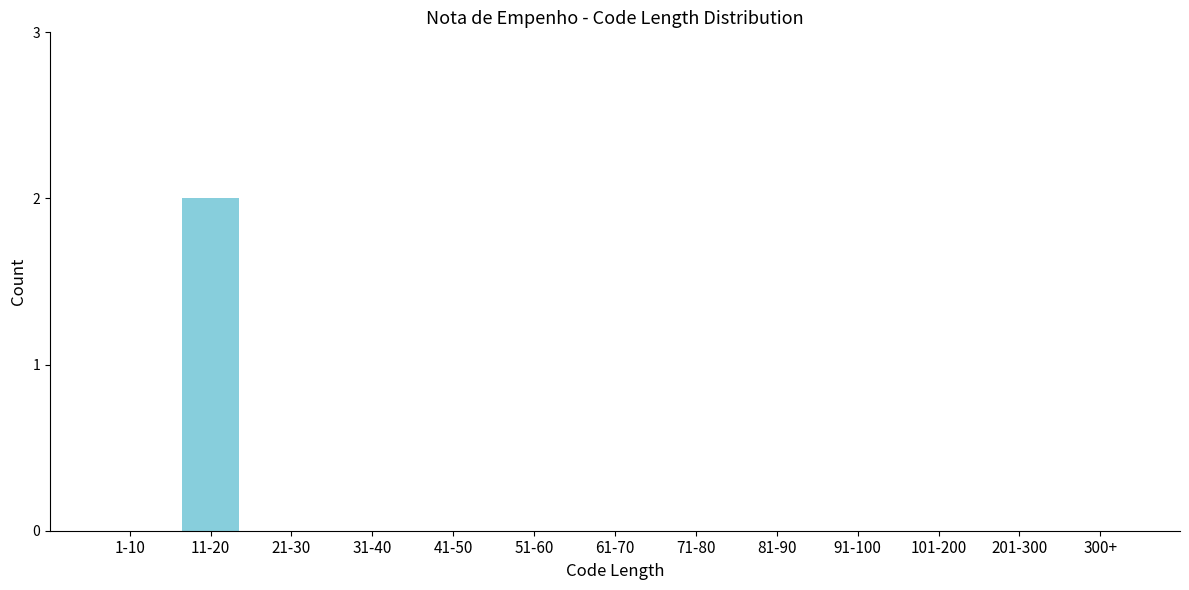

Reading right to left, what are all the values shown in this chart?

300+=0	201-300=0	101-200=0	91-100=0	81-90=0	71-80=0	61-70=0	51-60=0	41-50=0	31-40=0	21-30=0	11-20=2	1-10=0